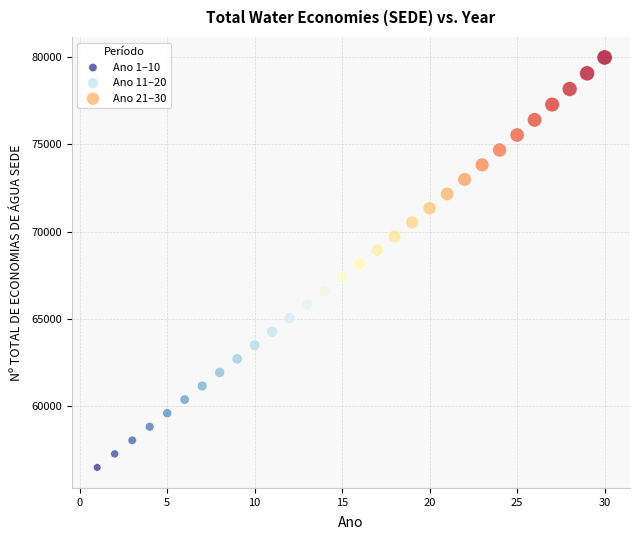

Which series reaches the maximum Y coordinate?

Ano 21–30